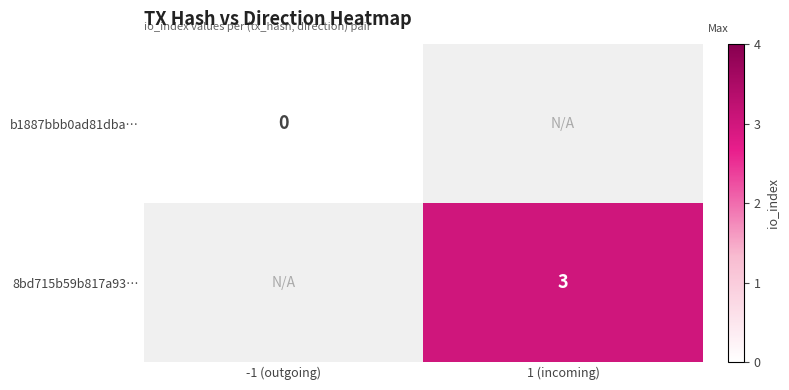

The value of 8bd715b59b817a93… at 1 (incoming) is 4.1. True or false?

False